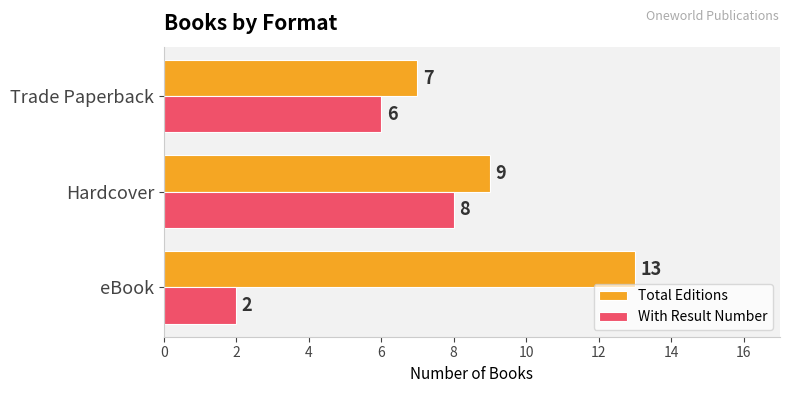

True or false: Total Editions has a value of 13 at eBook.

True